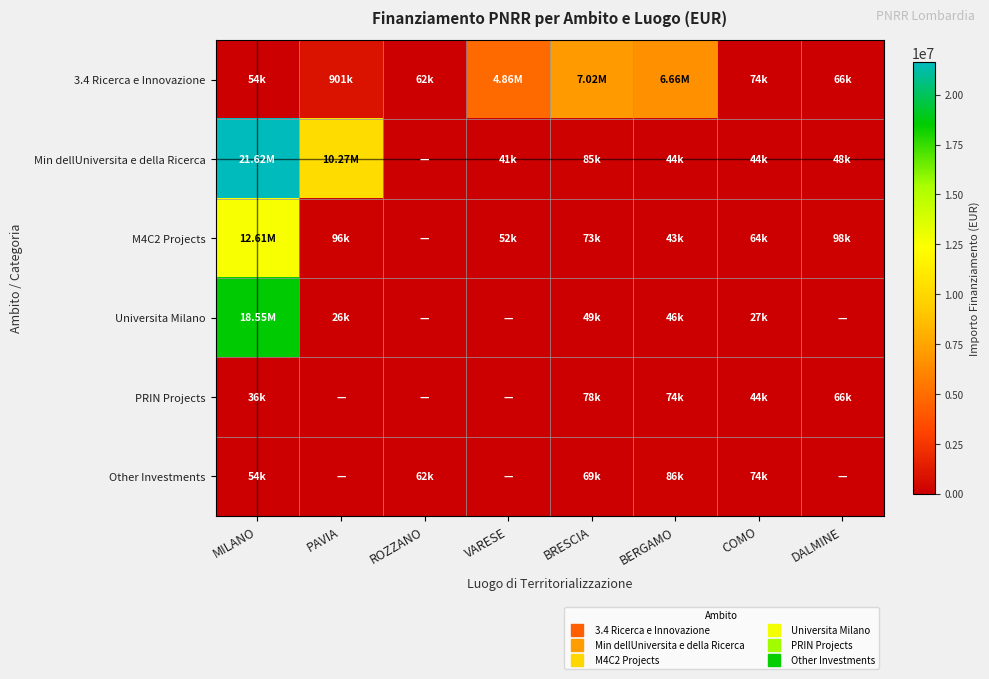

Which has a higher value, BERGAMO or PAVIA?

BERGAMO